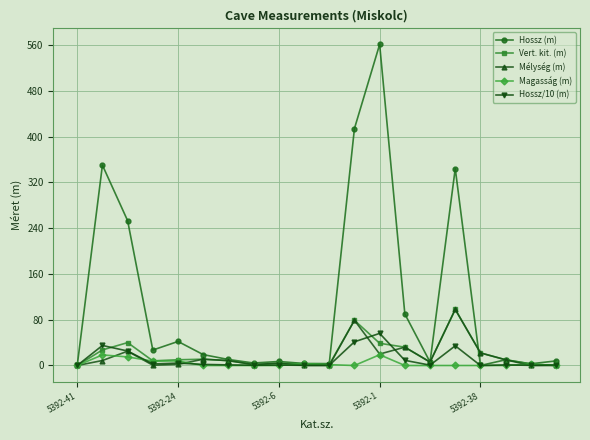

How many data points in Mélység (m) are above 8?

10